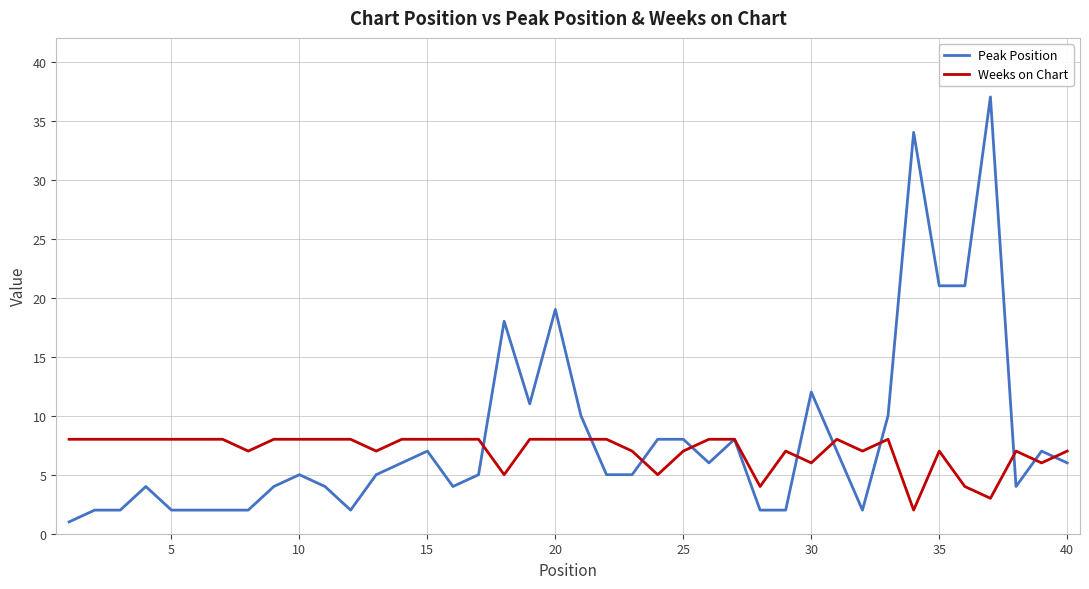

What is the highest value of the Weeks on Chart series?

8